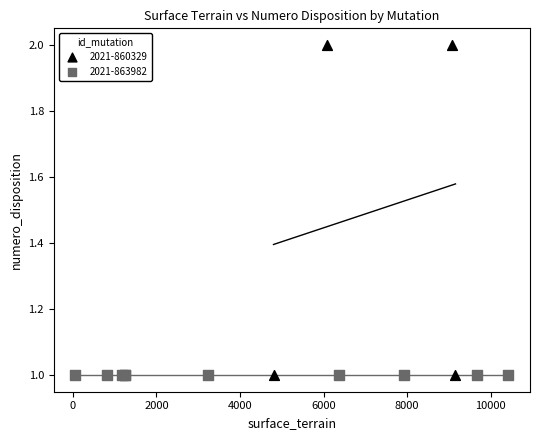

Which series reaches the maximum Y coordinate?

2021-860329